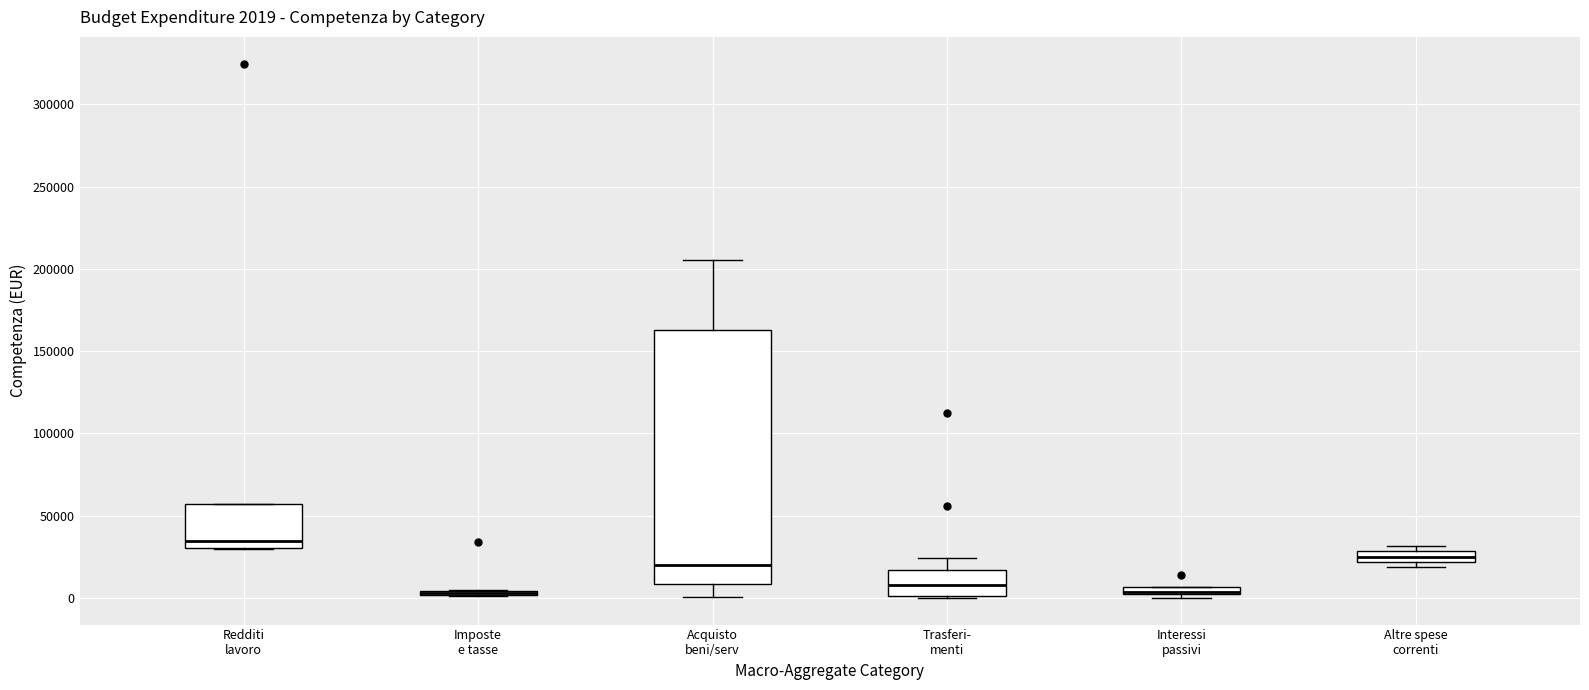

Comparing the boxes themselves (not the whiskers), which one is the tallest?

Acquisto beni/serv